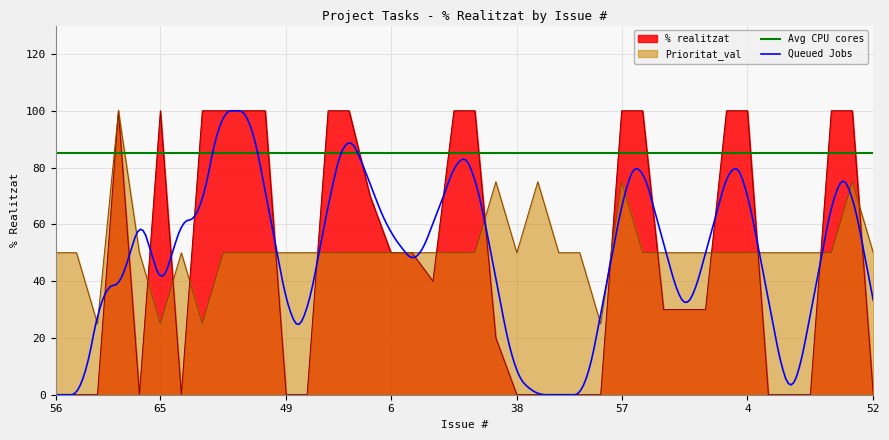

True or false: % realitzat has a value of 100 at 63.

True